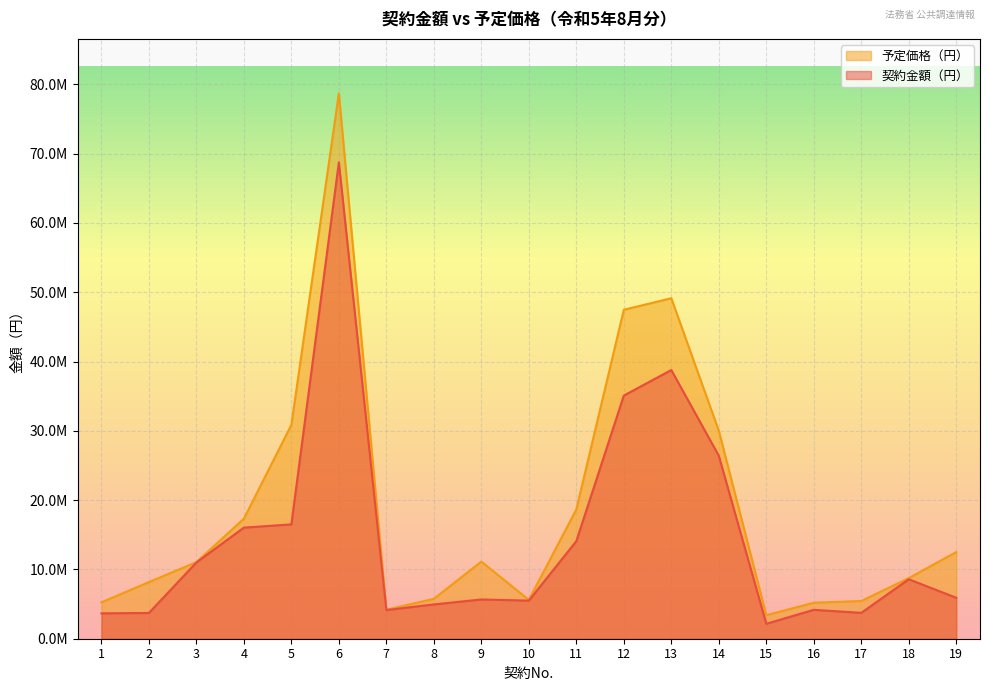

Reading right to left, transcribe all the data shown in this chart.

契約金額（円）: 19=5907000	18=8580000	17=3735600	16=4169000	15=2156000	14=26400000	13=38775000	12=35090000	11=14080000	10=5500000	9=5665000	8=4950000	7=4136000	6=68750000	5=16500000	4=16035800	3=11000000	2=3718000	1=3663000
予定価格（円）: 19=12507000	18=8745551	17=5445000	16=5193599	15=3399000	14=30019047	13=49137000	12=47472631	11=18652700	10=5609421	9=11132000	8=5764000	7=4180000	6=78692900	5=30866000	4=17321700	3=11055000	2=8173790	1=5247000